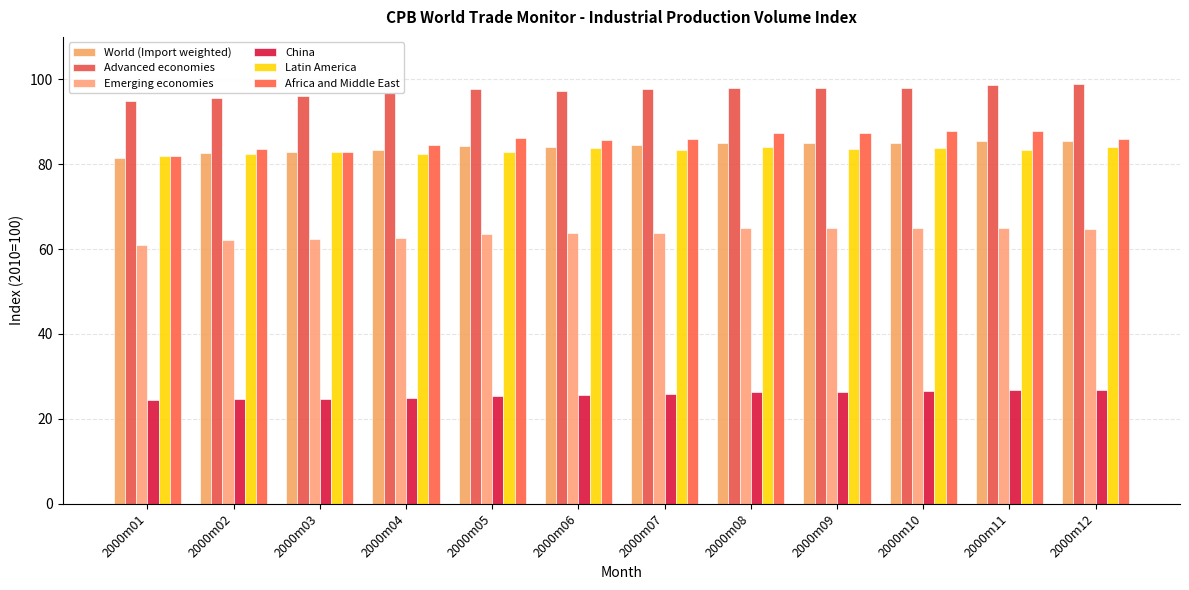

What is the approximate value of China at 2000m05?

25.3